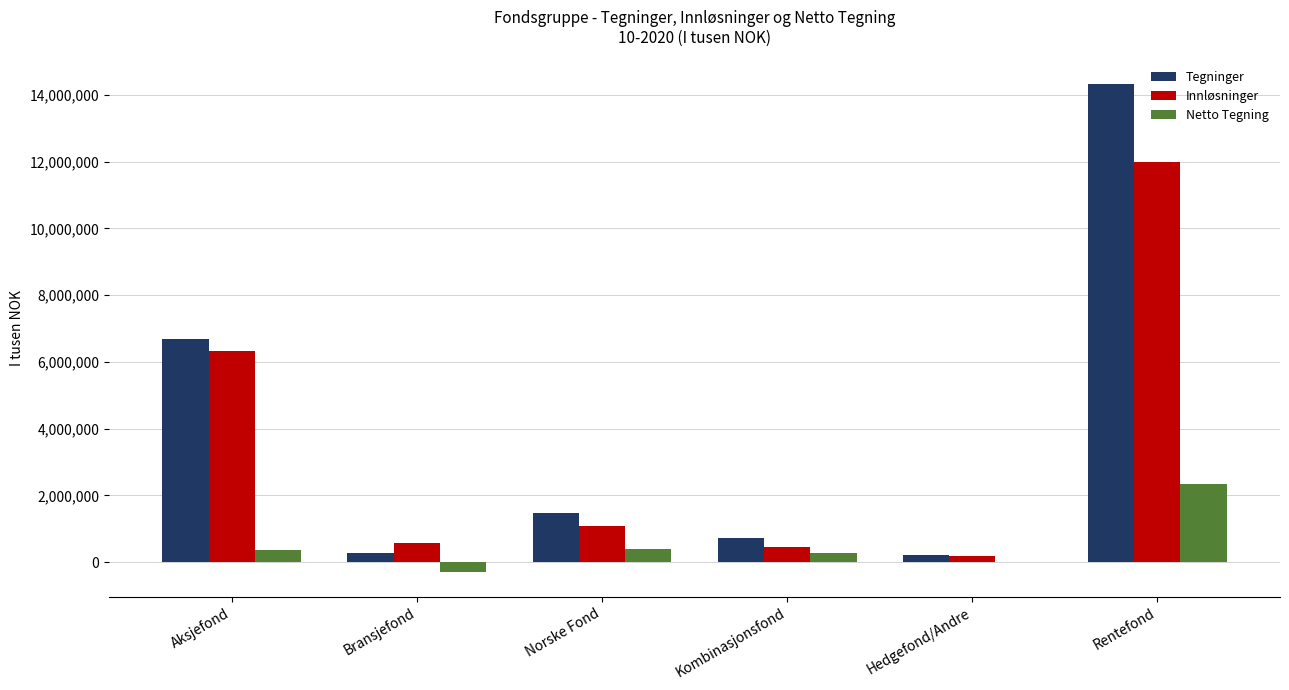

How many groups of bars are there?

6